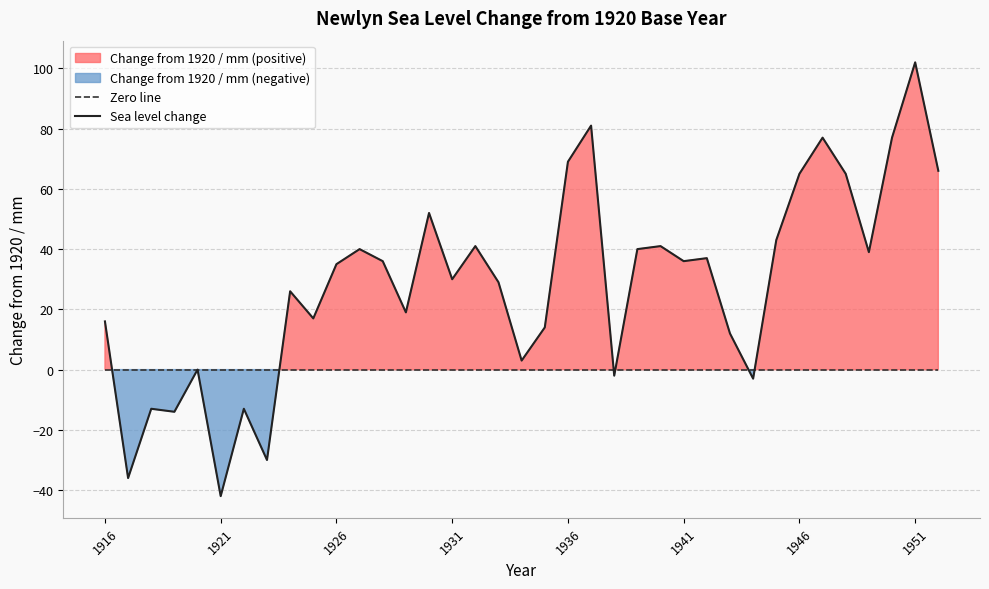

How many categories are shown in the chart?

37